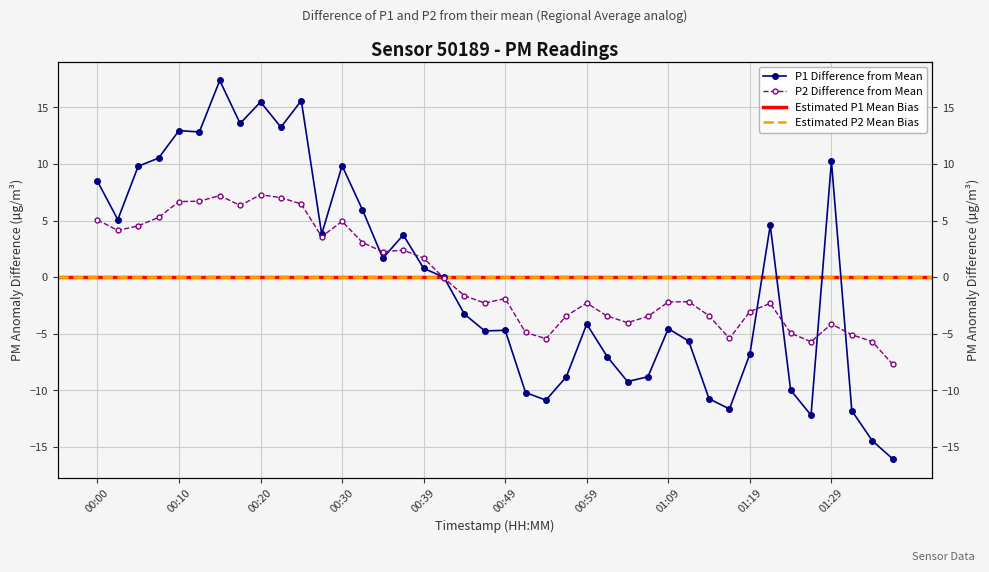

Reading right to left, what are all the values shown in this chart?

P1: -16.0	-14.4	-11.8	10.2	-12.2	-10.0	4.6	-6.8	-11.6	-10.7	-5.6	-4.5	-8.8	-9.2	-7.0	-4.1	-8.8	-10.9	-10.2	-4.7	-4.7	-3.3	-0.0	0.8	3.7	1.7	6.0	9.9	3.8	15.6	13.3	15.5	13.6	17.4	12.8	13.0	10.5	9.8	5.1	8.5
P2: -7.7	-5.7	-5.1	-4.1	-5.7	-4.9	-2.3	-3.0	-5.4	-3.4	-2.2	-2.2	-3.5	-4.0	-3.4	-2.3	-3.4	-5.4	-4.9	-1.9	-2.3	-1.6	-0.1	1.7	2.4	2.2	3.1	4.9	3.6	6.5	7.0	7.3	6.3	7.2	6.7	6.7	5.3	4.5	4.1	5.1